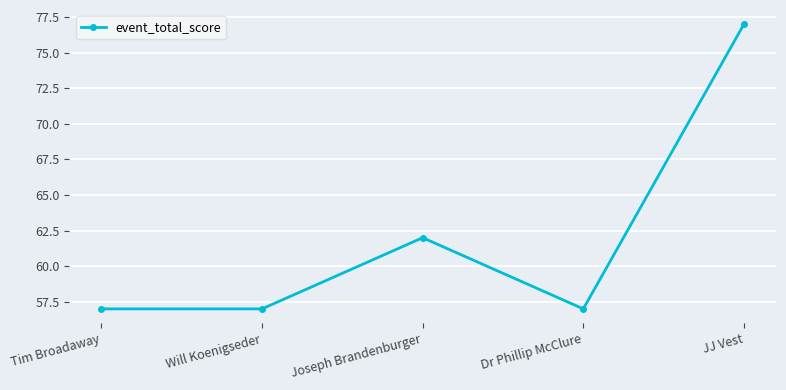

Approximately how many times larger is the value at Tim Broadaway compared to Dr Phillip McClure?

1.0